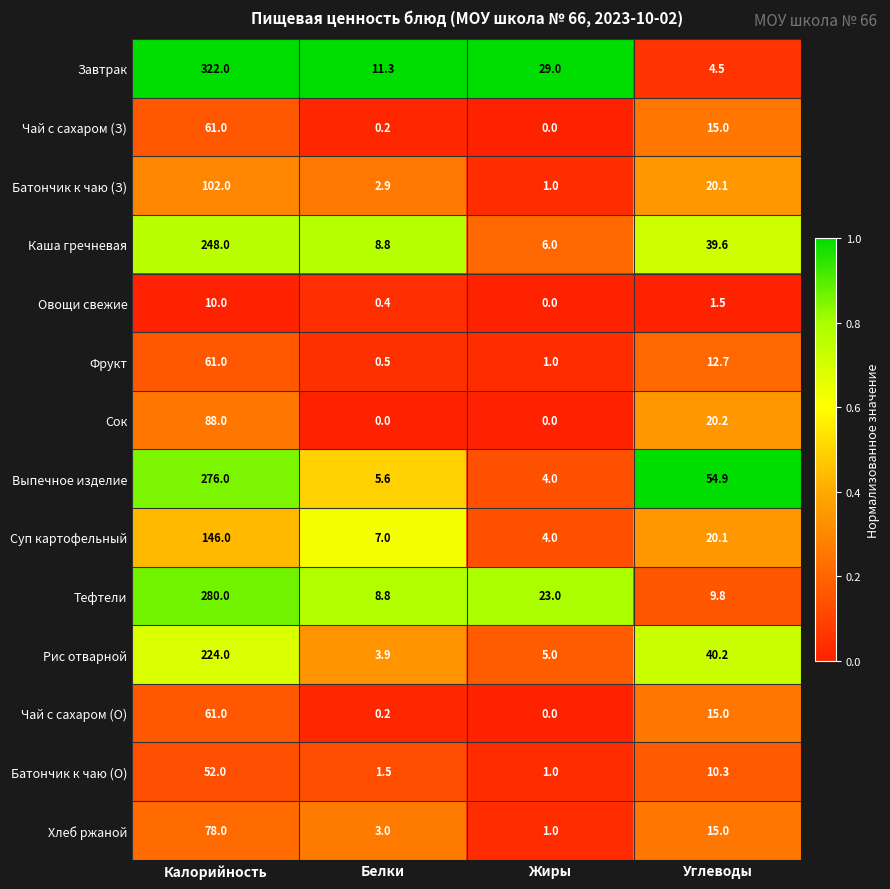

The Батончик к чаю (О) series shows 0.5 at Жиры. True or false?

False